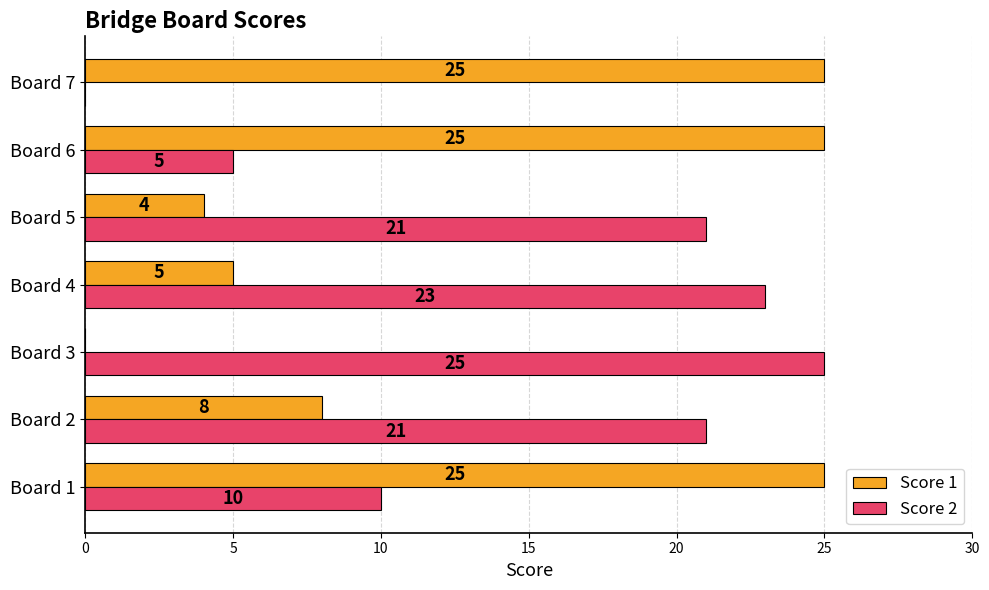

Where is Score 1 nearest to the value 12?

Board 2